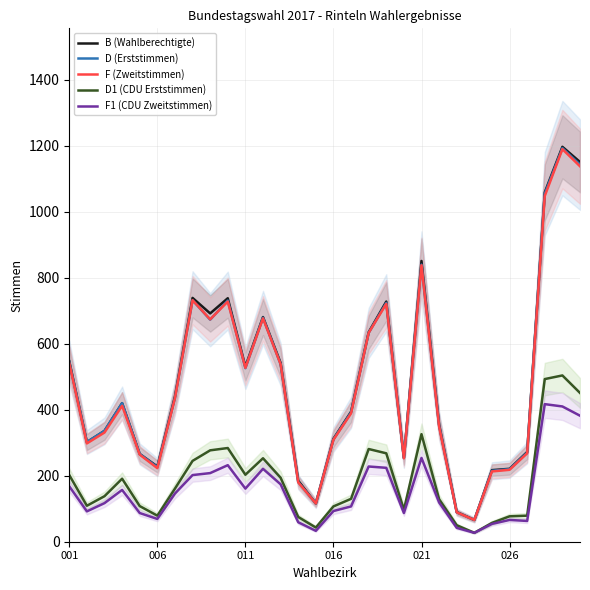

In D1 (CDU Erststimmen), how many points are lower than both neighbors (excluding endpoints)?

6